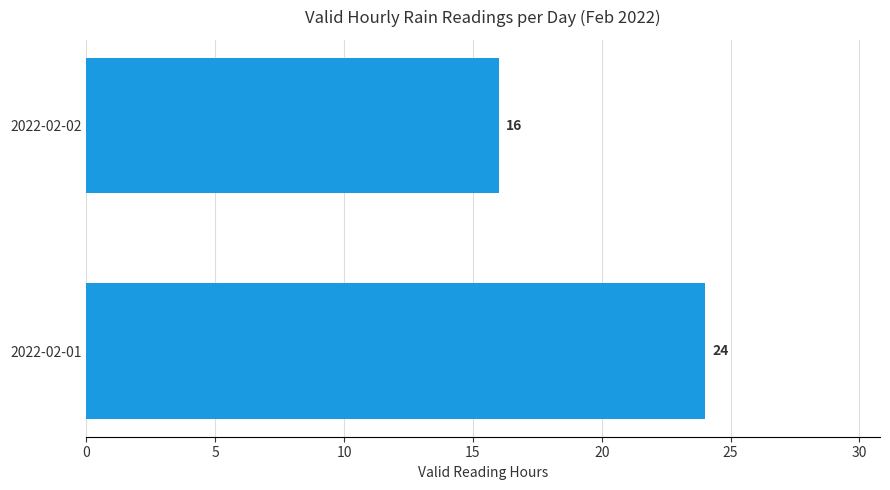

Reading bottom to top, transcribe all the data shown in this chart.

2022-02-01=24	2022-02-02=16